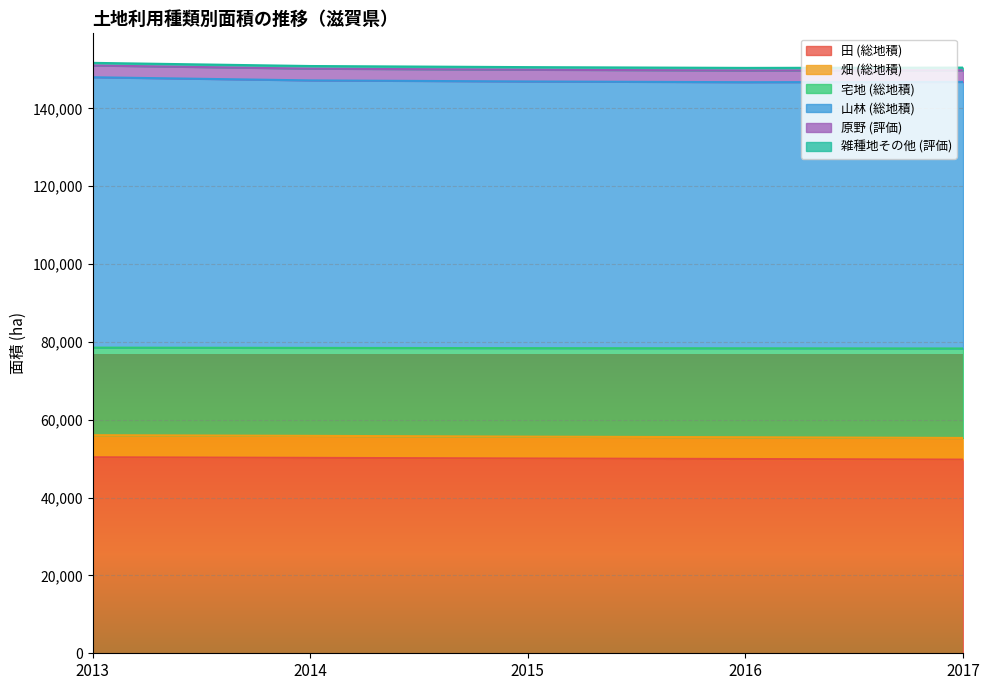

Count the 畑 (総地積) values in the range 55509 to 55868.

3